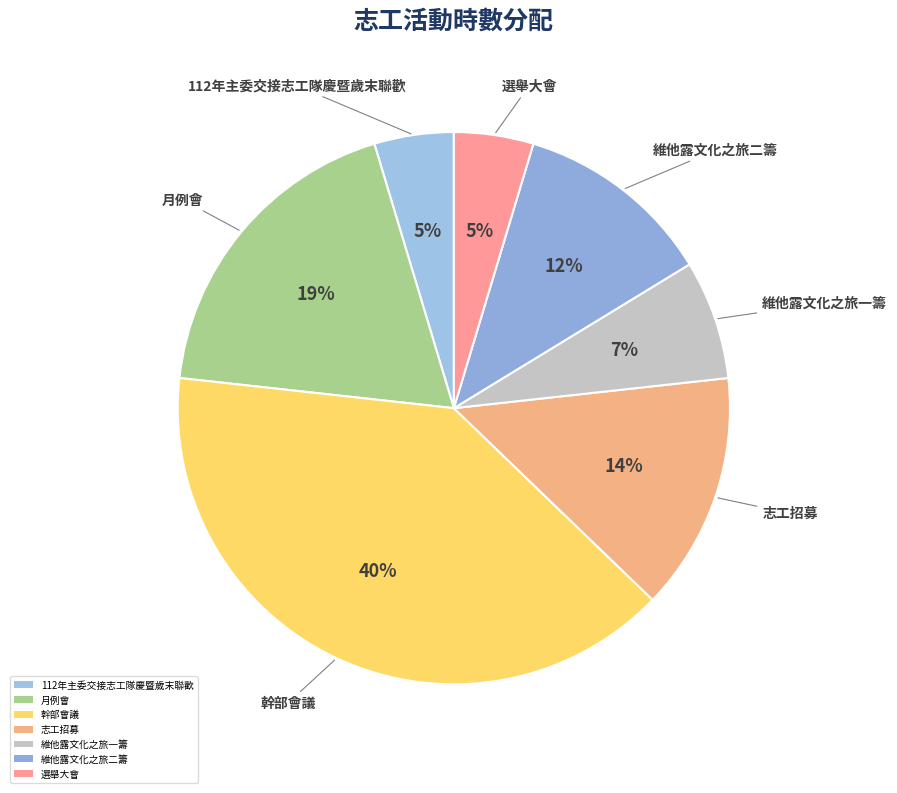

The 維他露文化之旅一籌 slice represents 1% of the pie. True or false?

False